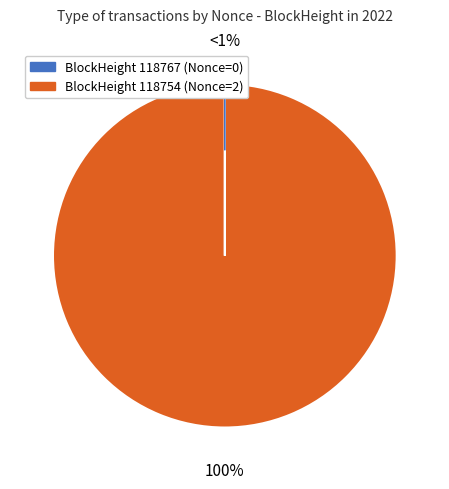

Combined, what portion of the pie is 118754 and 118767?

100.0%